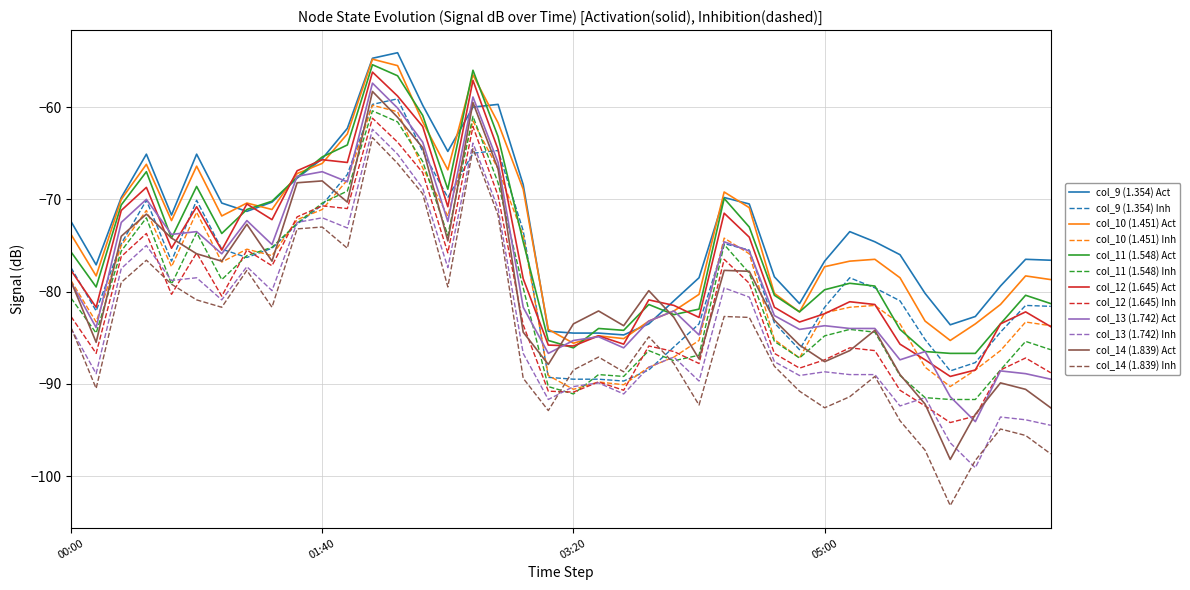

True or false: col_9 (1.354) Act and col_10 (1.451) Inh intersect in this chart.

False